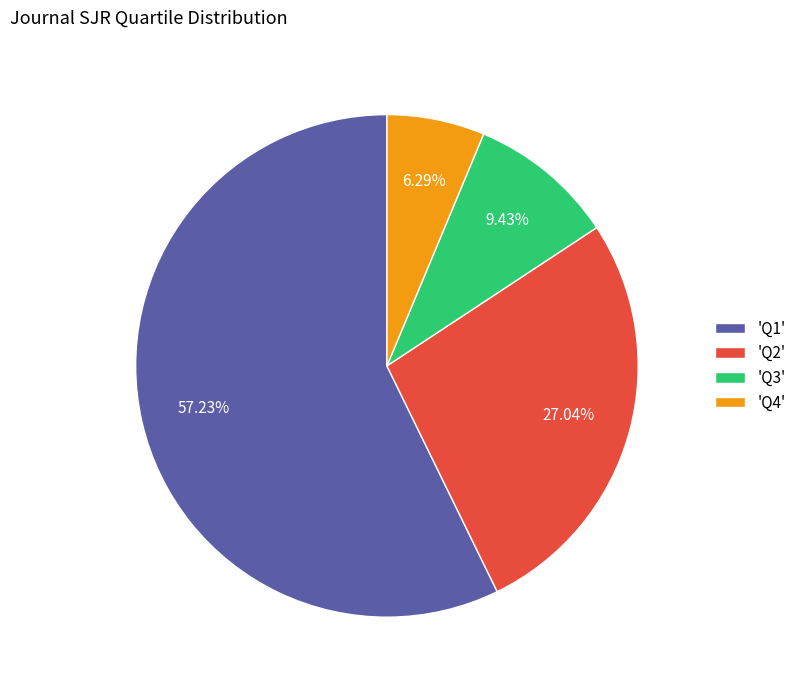

Rank the categories by value from lowest to highest.

'Q4', 'Q3', 'Q2', 'Q1'